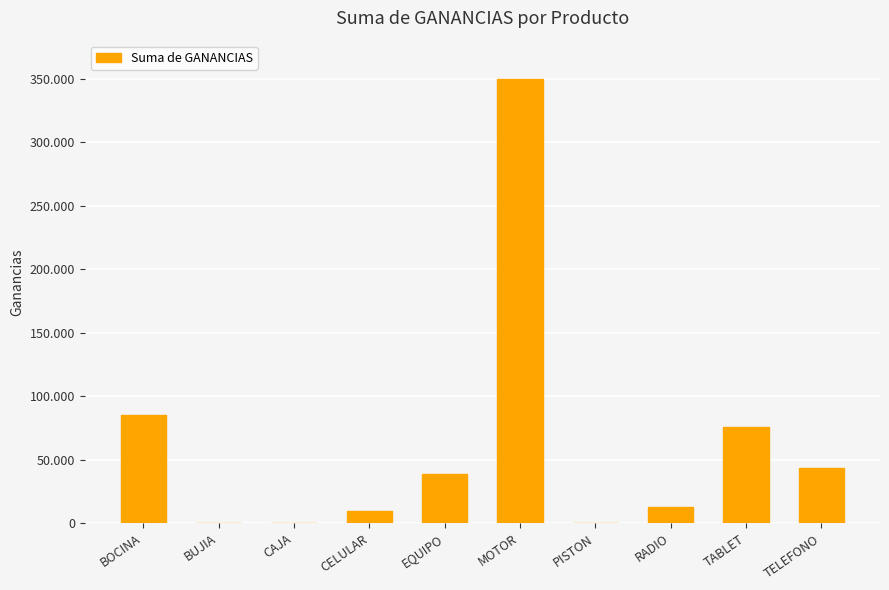

Where does the data first go above 38858?

BOCINA